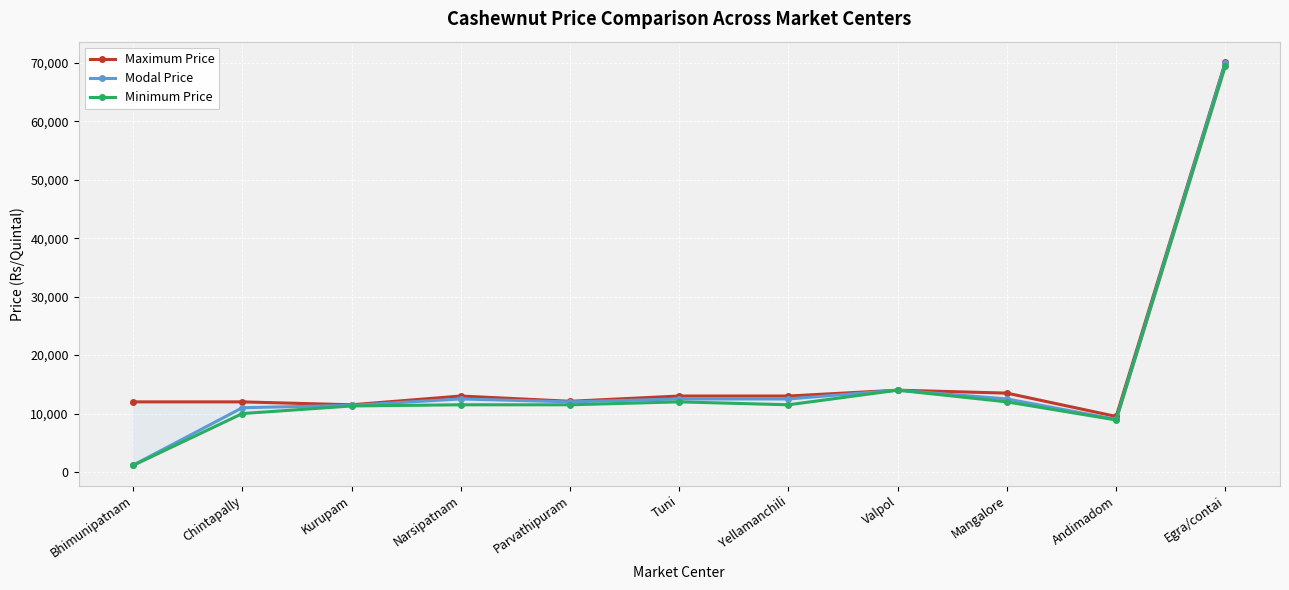

What is the value of the Modal Price point at the 10th from the left?

9000